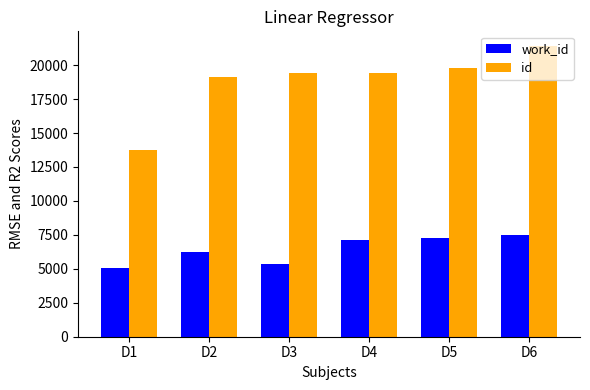

How many series are shown in this chart?

2